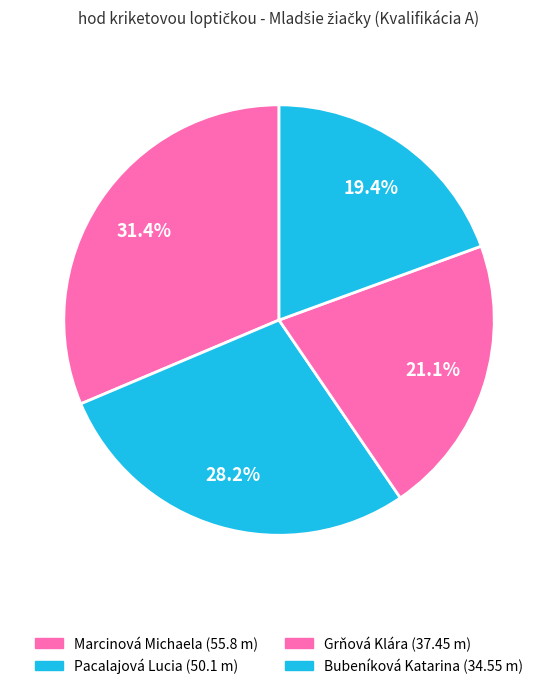

Which slice is the largest?

Marcinová Michaela